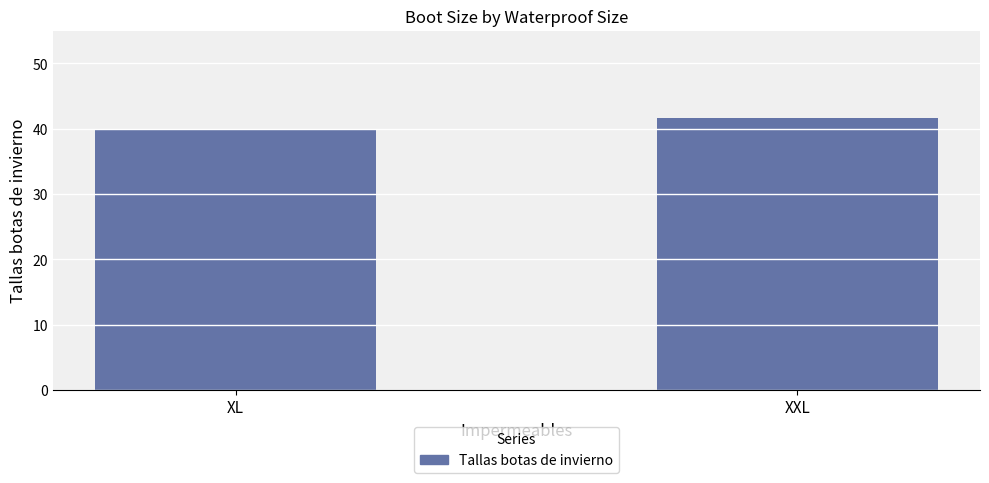

What is the change in value from XL to XXL?

+1.7